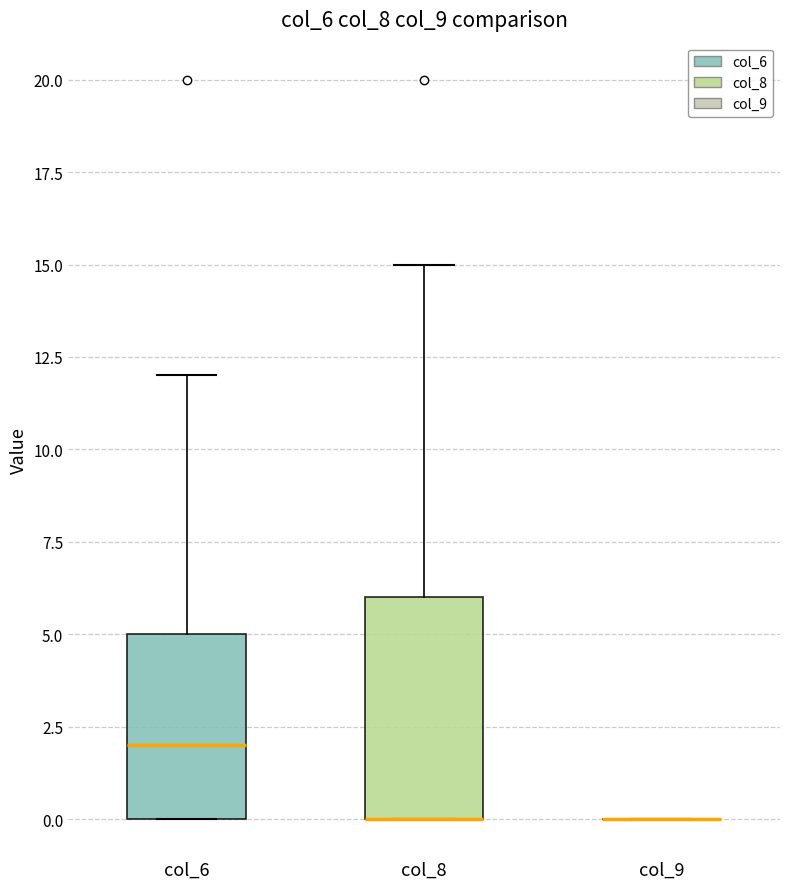

Reading left to right, read every box against the y-axis: the position of its median line, the range the box covers, and the ends of its whiskers. The values are not printed on the chart, so give them approximately, as read against the axis.

col_6: median 2, box 0 to 5, whiskers 0 to 12
col_8: median 0 (drawn on the box's lower edge), box 0 to 6, whiskers 0 to 15
col_9: box collapsed to a line at 0, whiskers 0 to 0